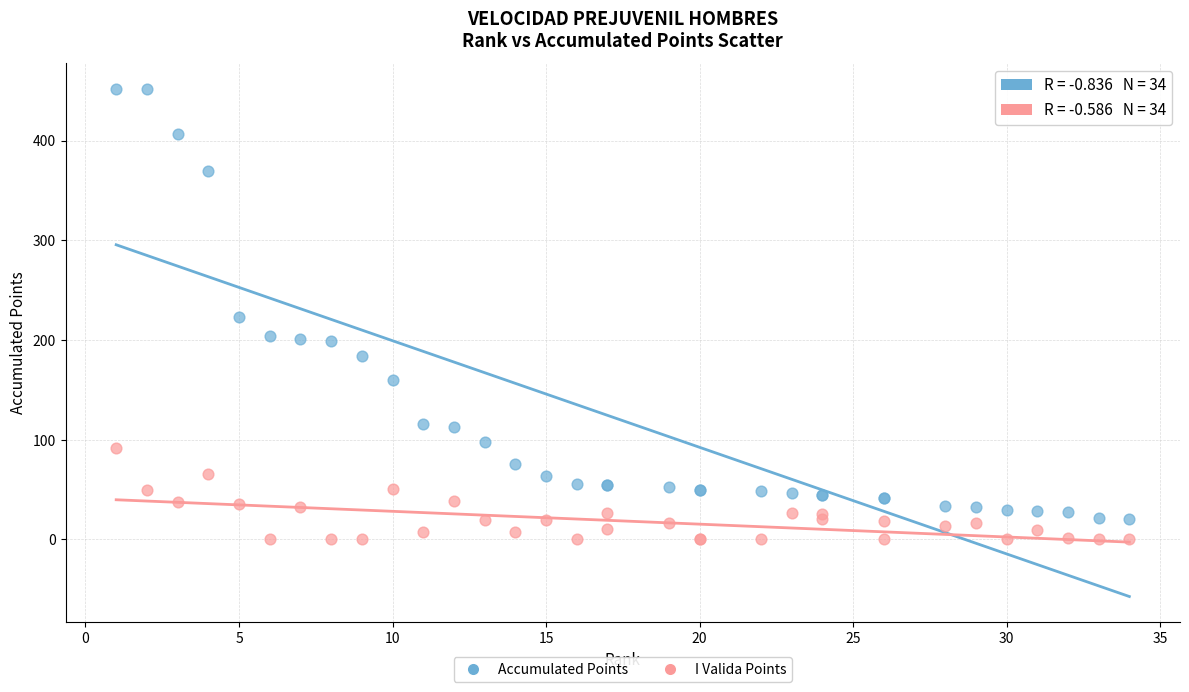

What are all the series names shown in the legend?

Accumulated Points, I Valida Points